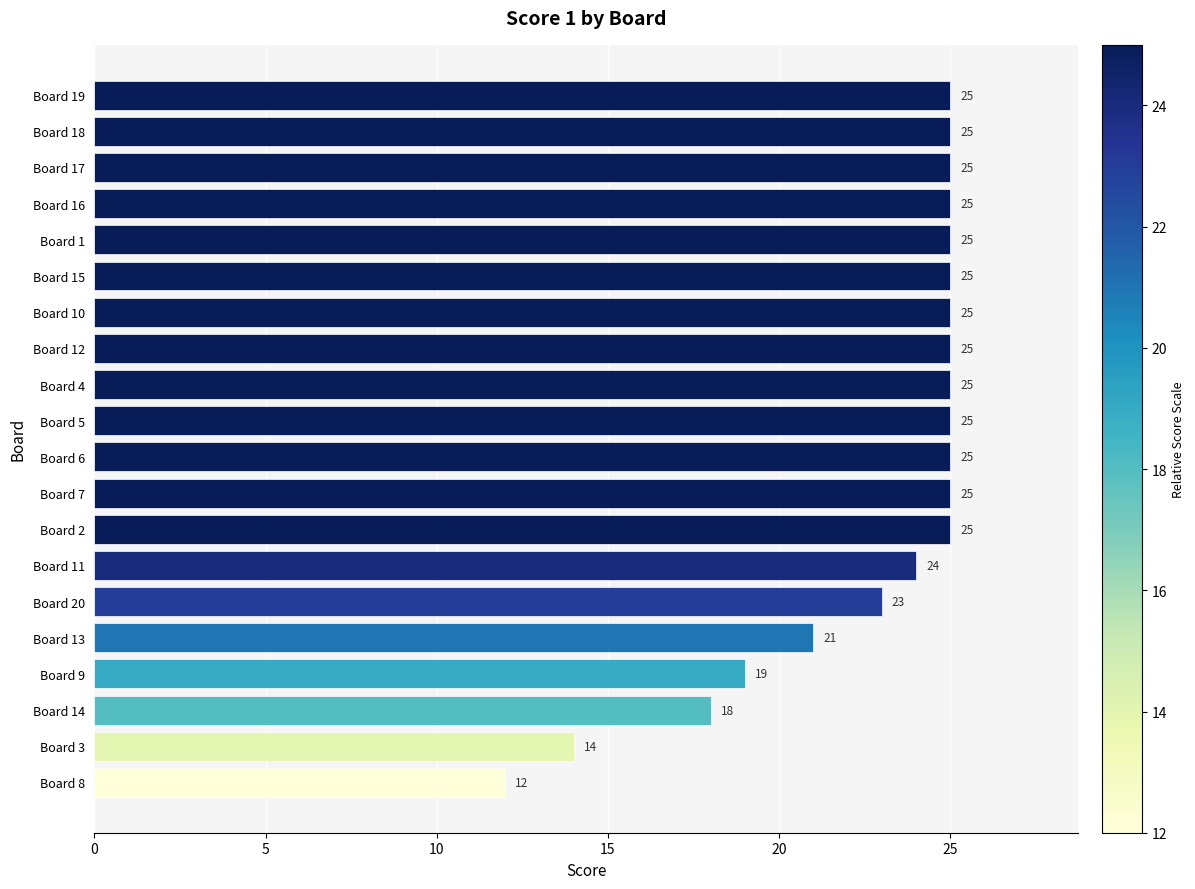

How many bars are there in total?

20